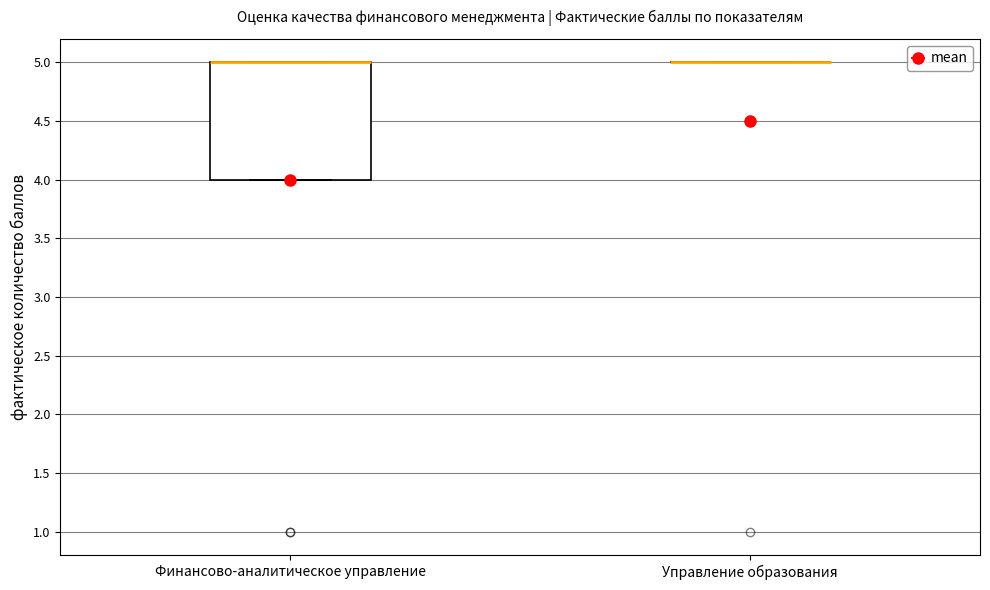

Reading left to right, read every box against the y-axis: the position of its median line, the range the box covers, and the ends of its whiskers. The values are not printed on the chart, so give them approximately, as read against the axis.

Финансово-аналитическое управление: median 5 (drawn on the box's upper edge), box 4 to 5, whiskers 4 to 5
Управление образования: box collapsed to a line at 5, whiskers 5 to 5